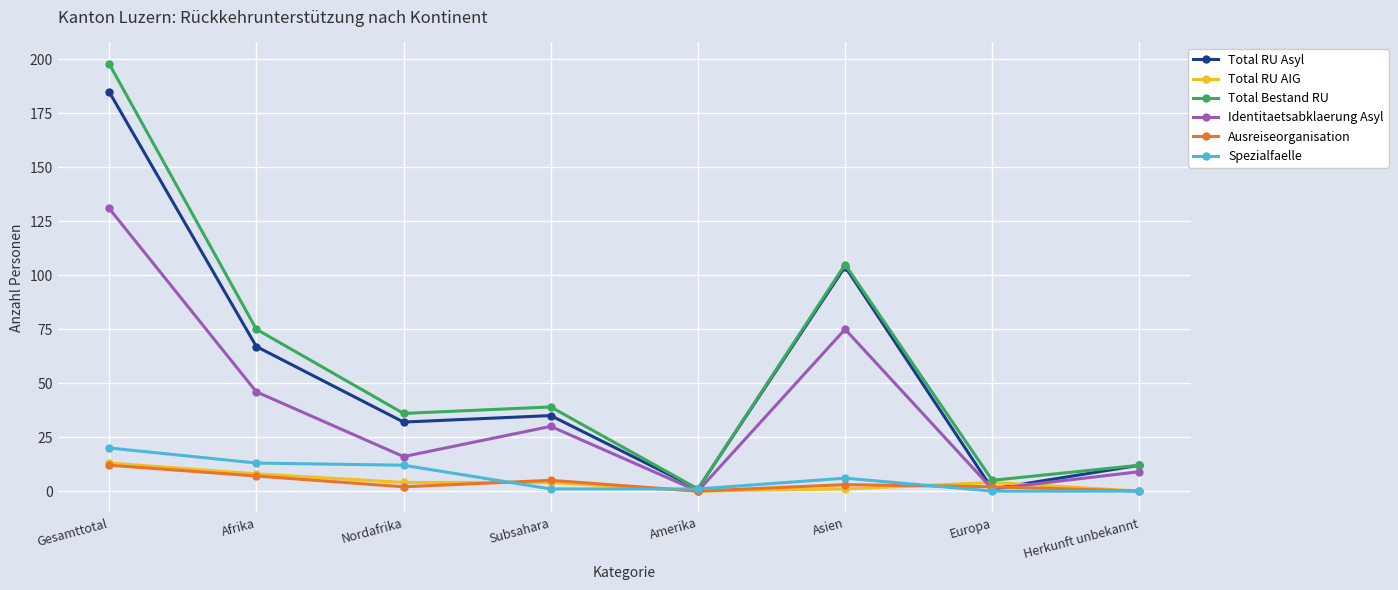

Reading left to right, what are all the values shown in this chart?

Total RU Asyl: 185	67	32	35	1	104	1	12
Total RU AIG: 13	8	4	4	0	1	4	0
Total Bestand RU: 198	75	36	39	1	105	5	12
Identitaetsabklaerung Asyl: 131	46	16	30	0	75	1	9
Ausreiseorganisation: 12	7	2	5	0	3	2	0
Spezialfaelle: 20	13	12	1	1	6	0	0